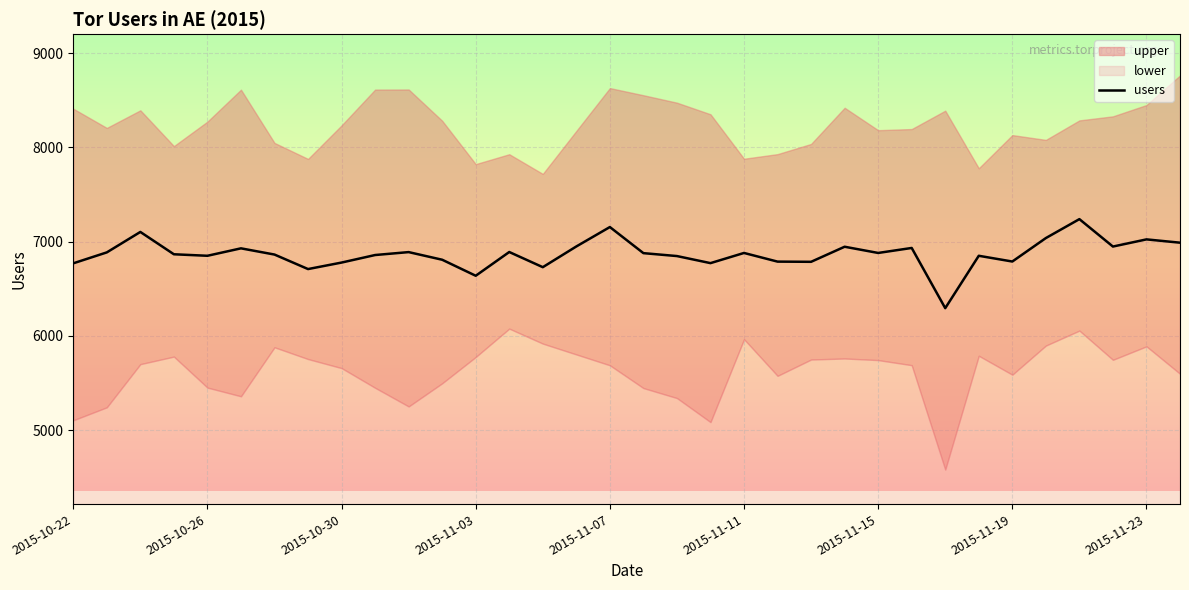

What position from the left is 2015-10-26?

5